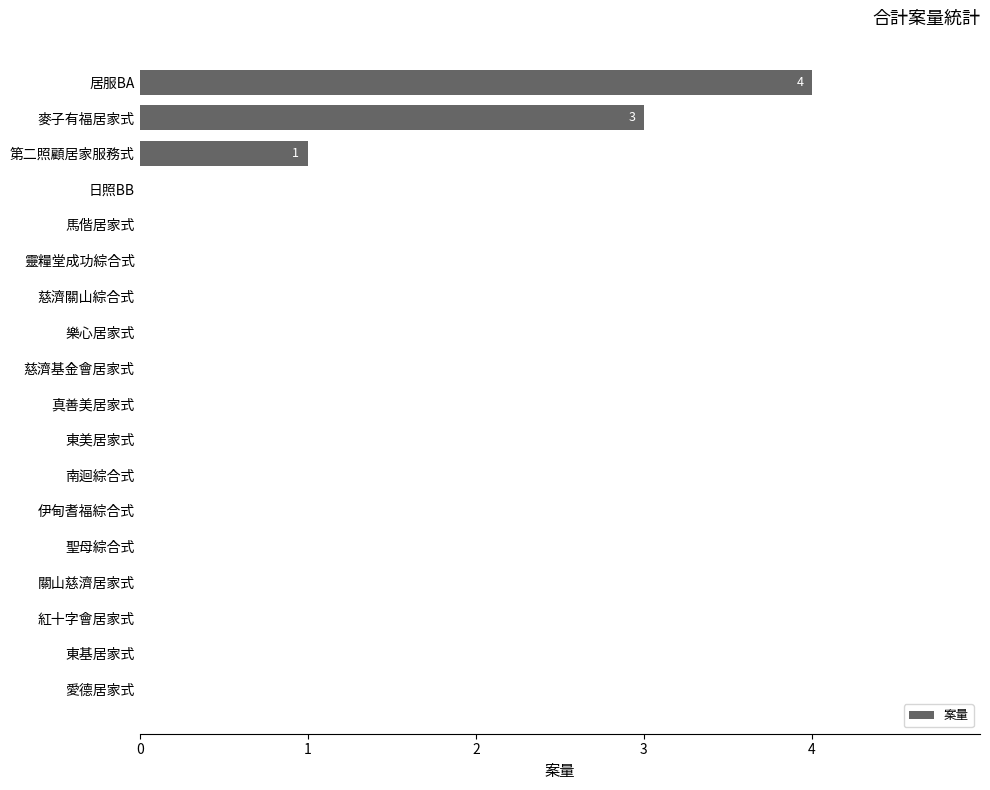

What is the sum of all values?

8